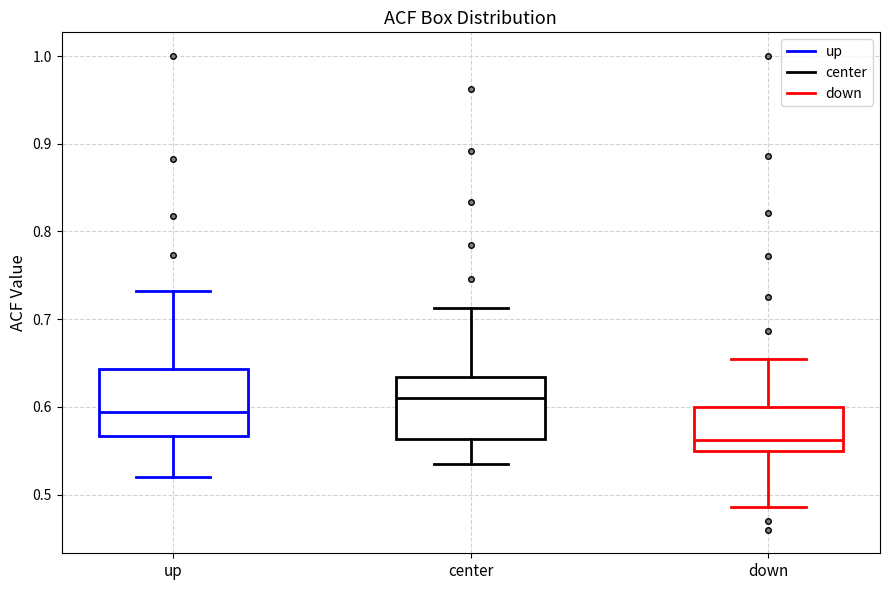

Reading left to right, transcribe this box plot: for each box, give where its median line is, the range the box spans, and where its two whiskers end, as read against the y-axis. The values are not printed on the chart, so give them approximately, as read against the axis.

up: median 0.59, box 0.57 to 0.64, whiskers 0.52 to 0.73
center: median 0.61, box 0.56 to 0.63, whiskers 0.54 to 0.71
down: median 0.56, box 0.55 to 0.60, whiskers 0.49 to 0.66